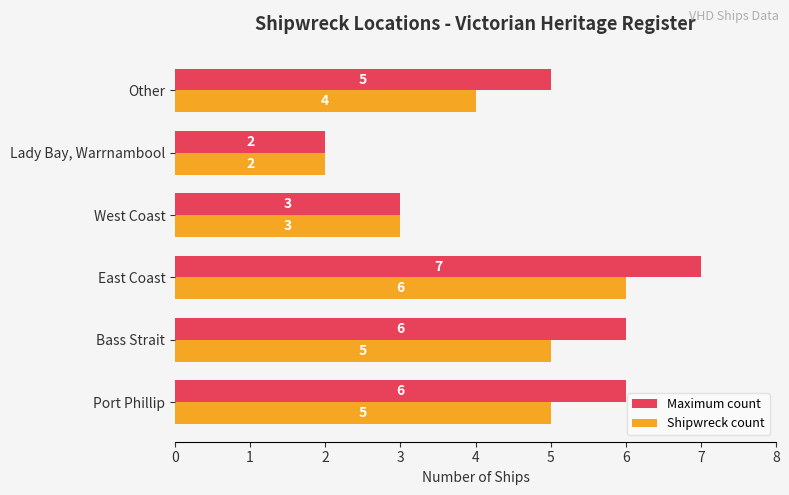

How many Shipwreck count values are between 3 and 5?

4